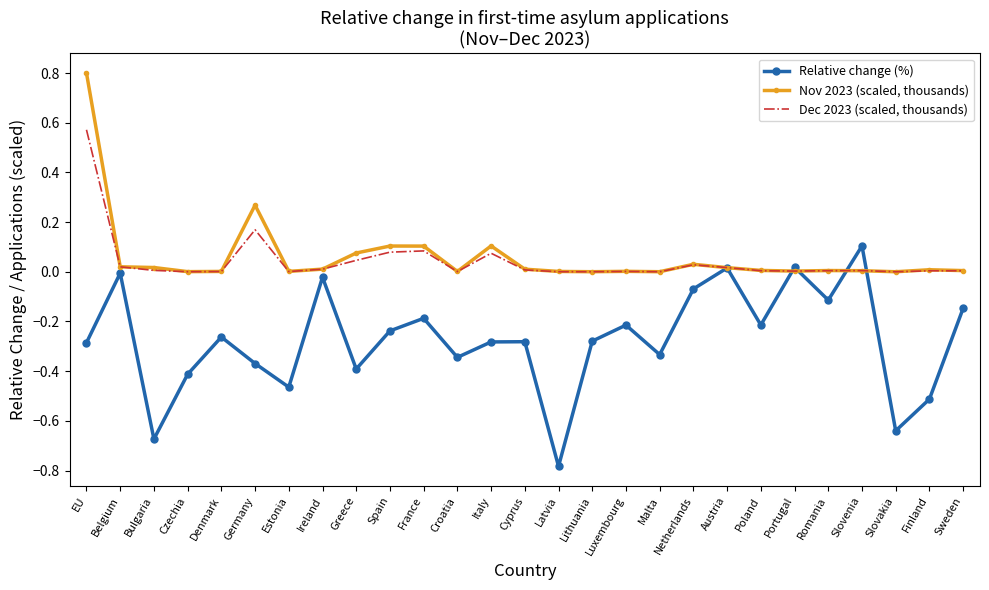

Which series changed the most between Austria and Romania?

Relative change (%)